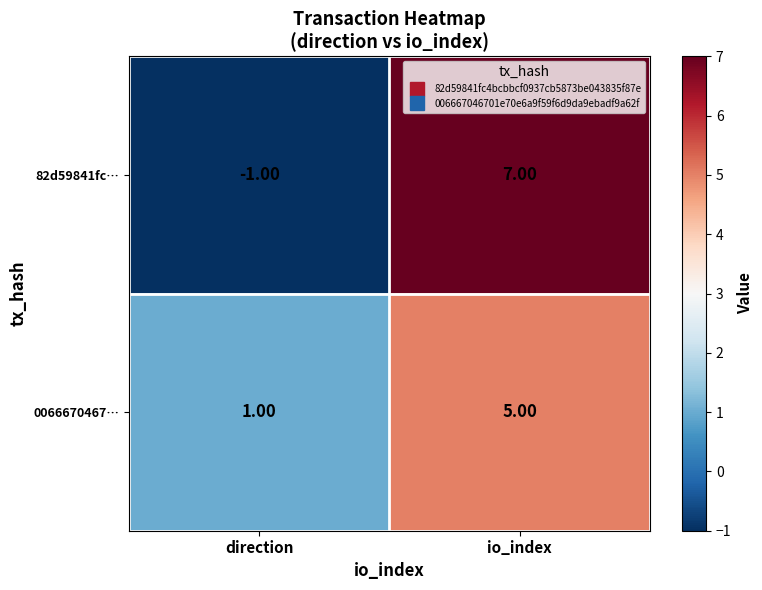

What is the difference between the maximum and minimum values in the 0066670467… series?

4